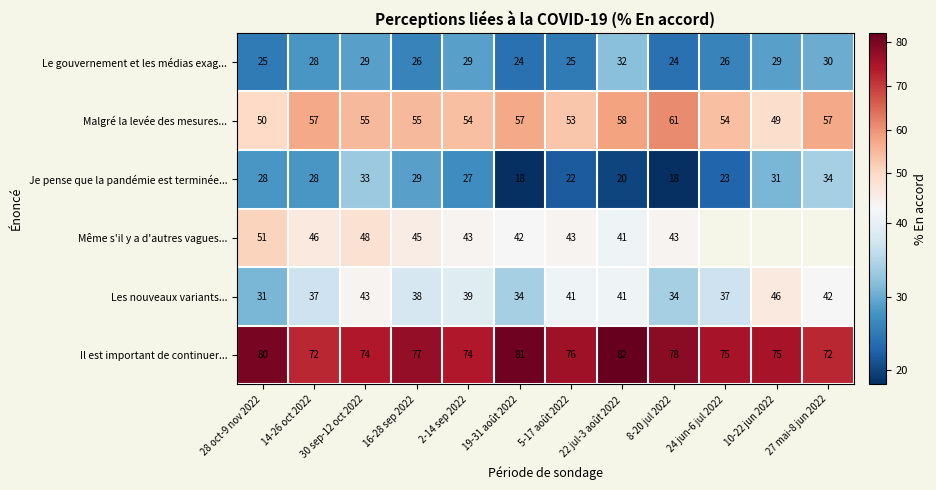

The Il est important de continuer... series shows 20.9 at 16-28 sep 2022. True or false?

False